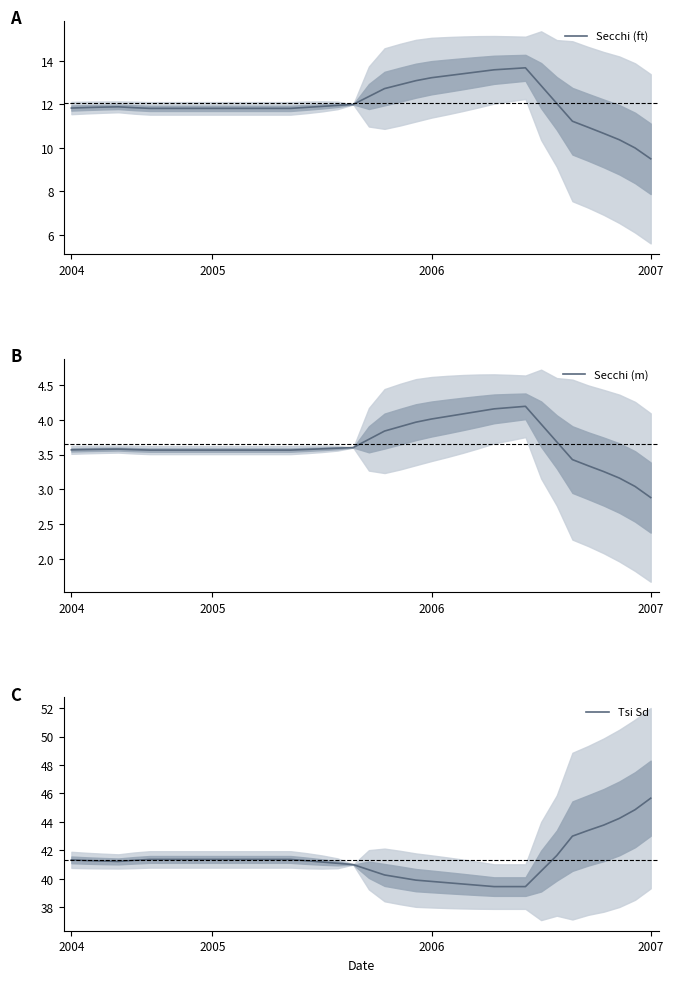

What is the difference between the maximum and minimum values in the Secchi (m) series?

1.3